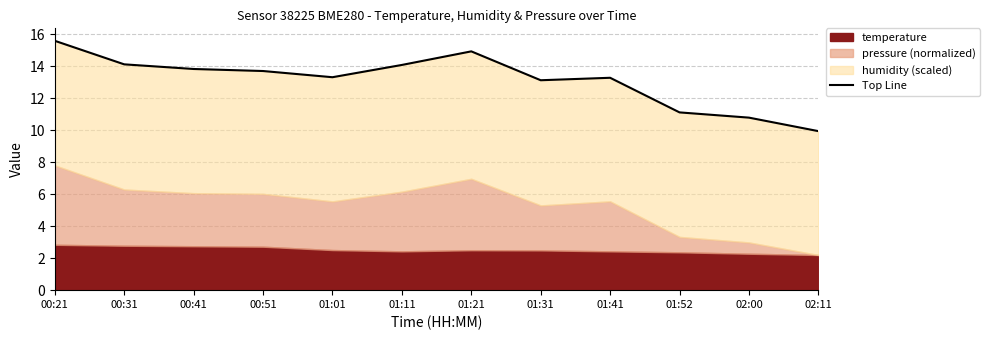

True or false: the data shows 13.7 at 00:51.

True